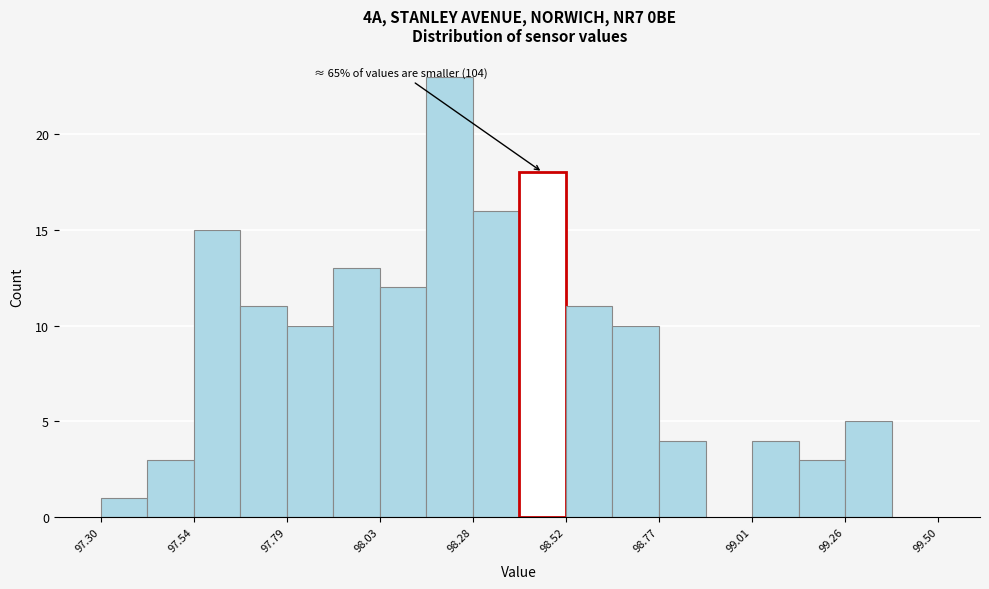

Read against the x-axis, roughly where is the centre of the tallest bar?

98.20